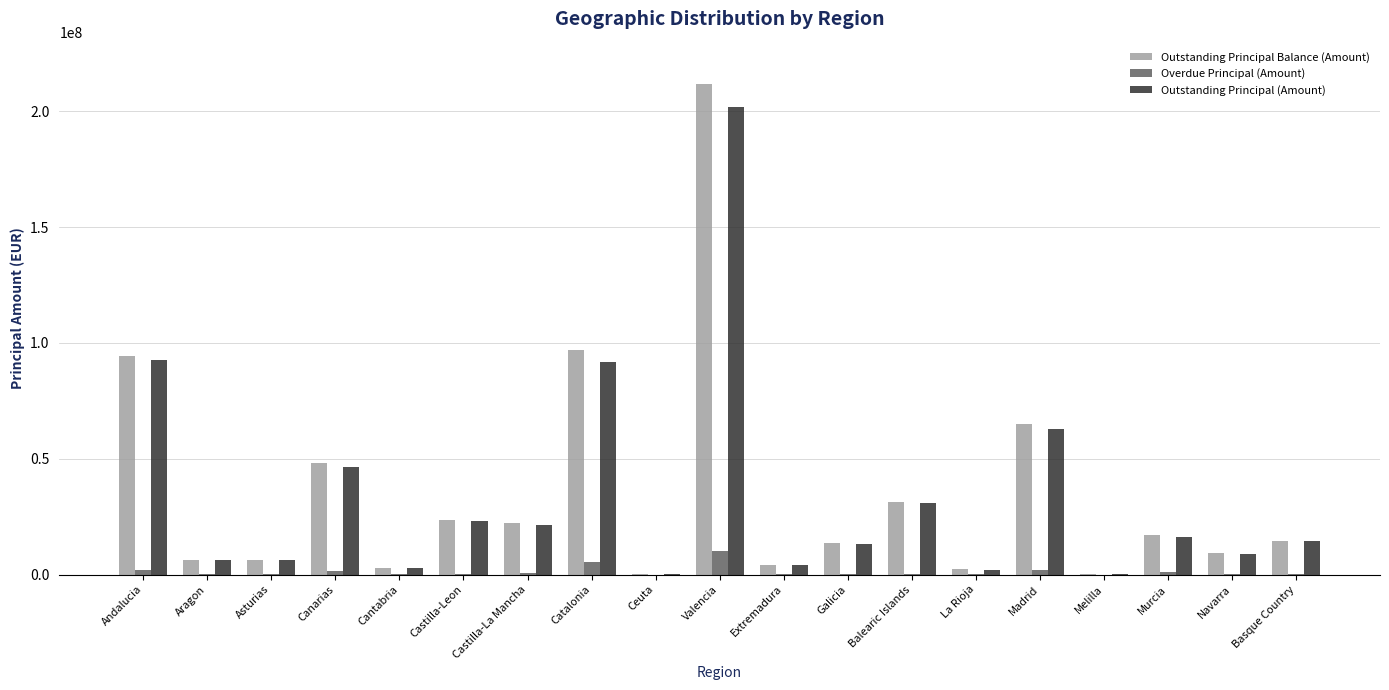

What are all the series names shown in the legend?

Outstanding Principal Balance (Amount), Overdue Principal (Amount), Outstanding Principal (Amount)